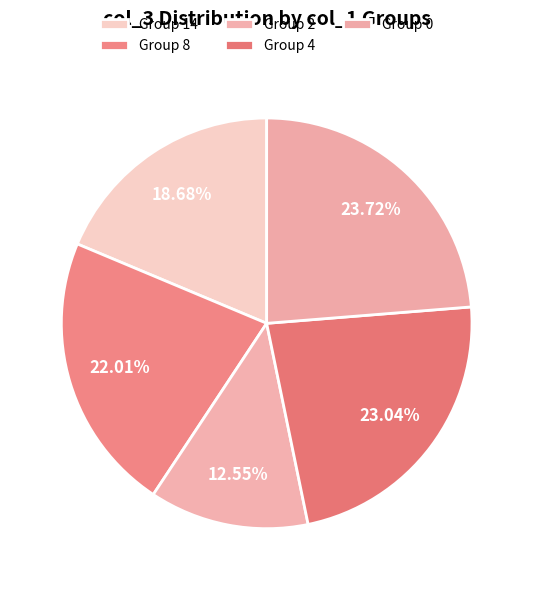

How many segments does this pie chart have?

5